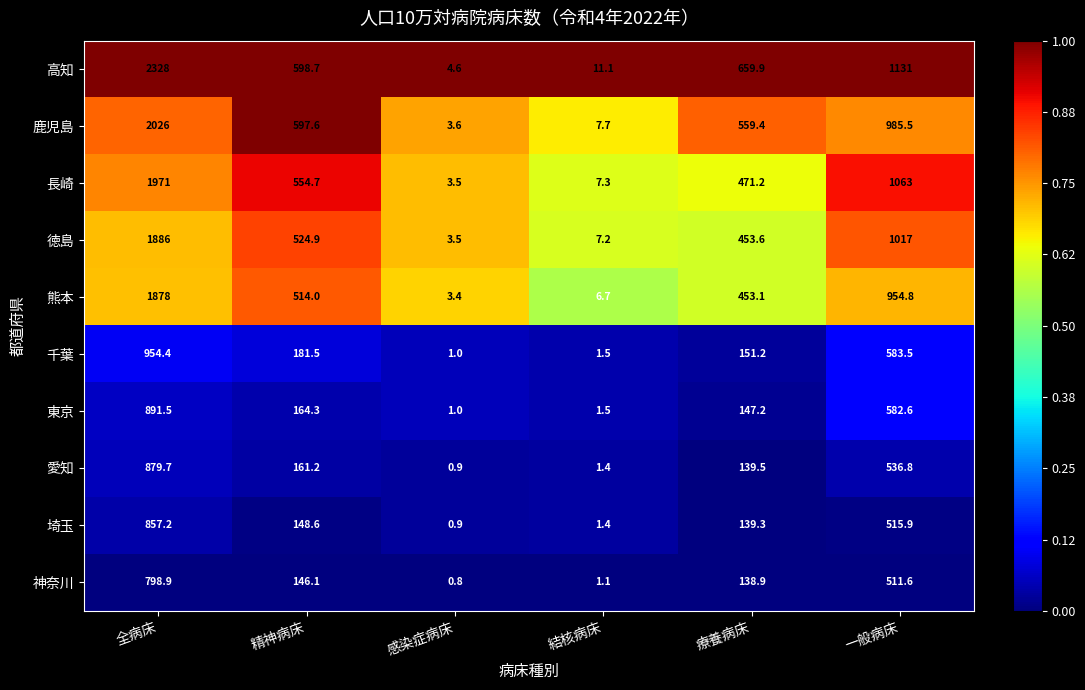

Which series has the largest total across all categories?

高知